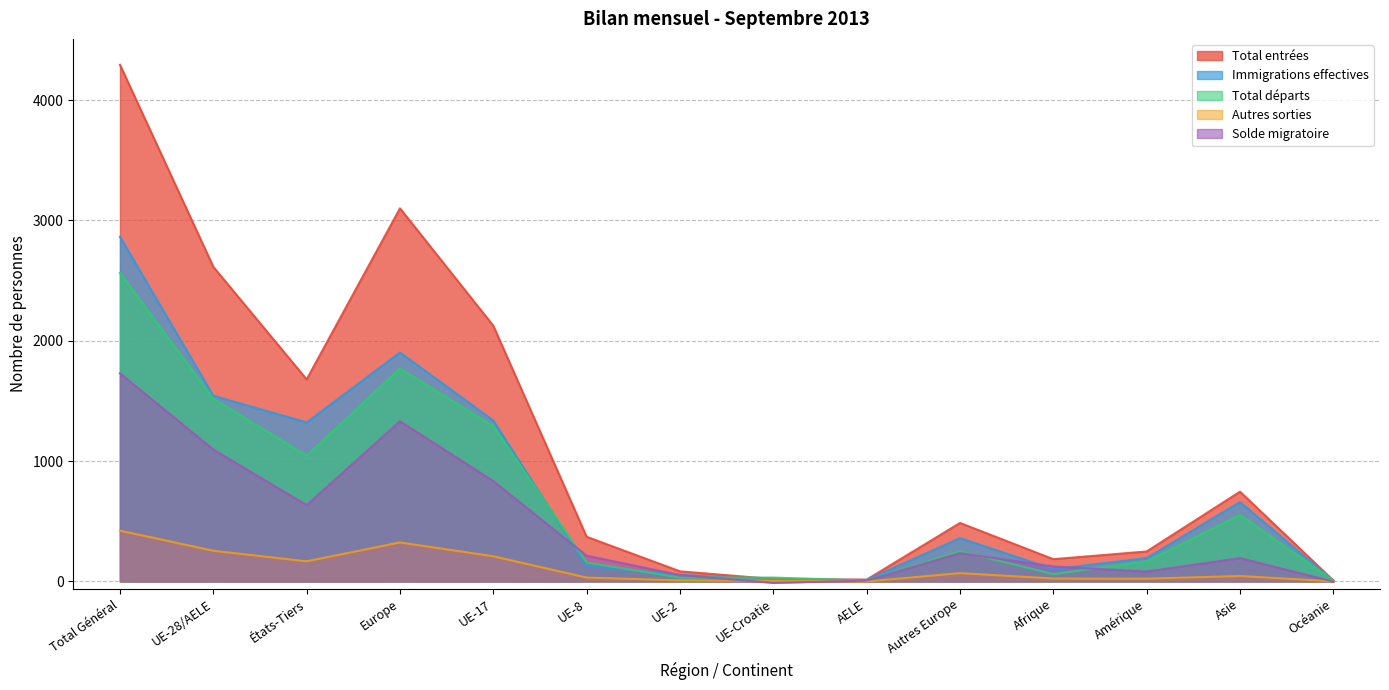

Which category has the highest value in the Augmentations series?

Total Général